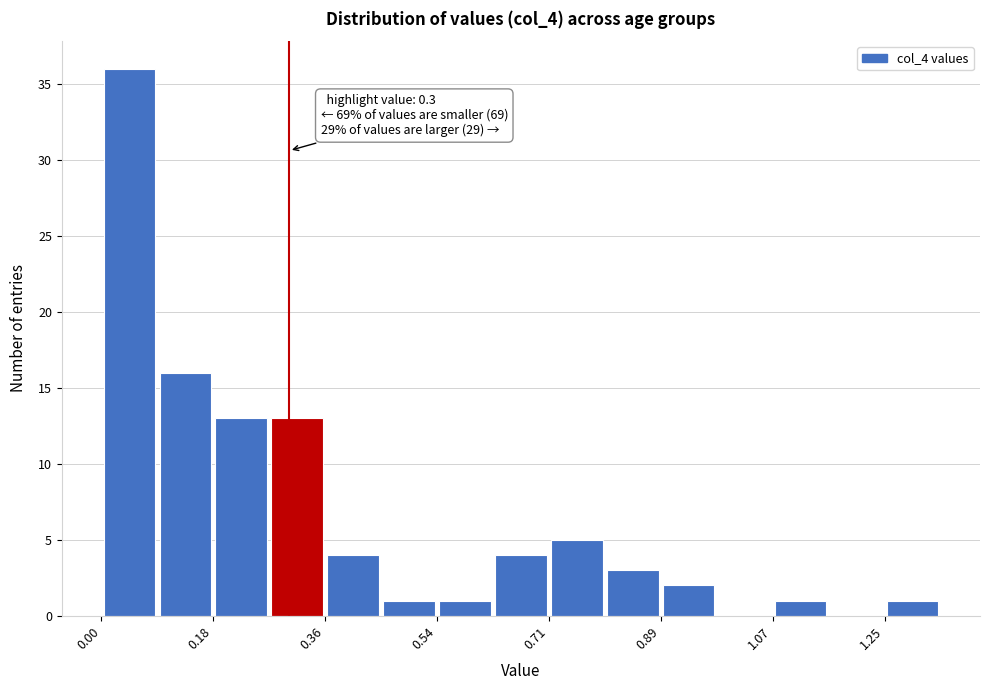

Over which range of the x-axis is the bar tallest?

0.00 to 0.08